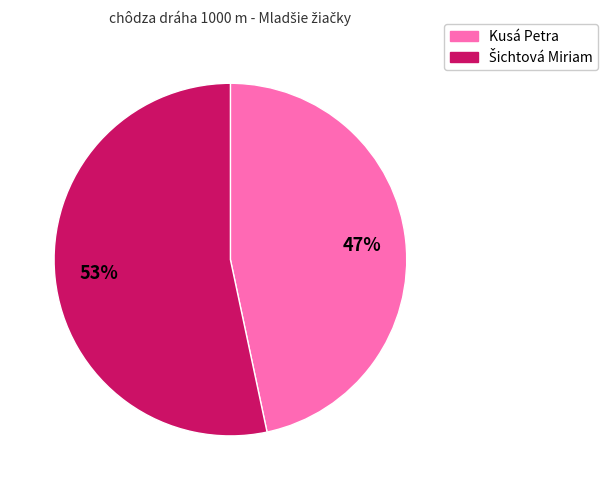

Which category has the smallest portion of the pie?

Kusá Petra